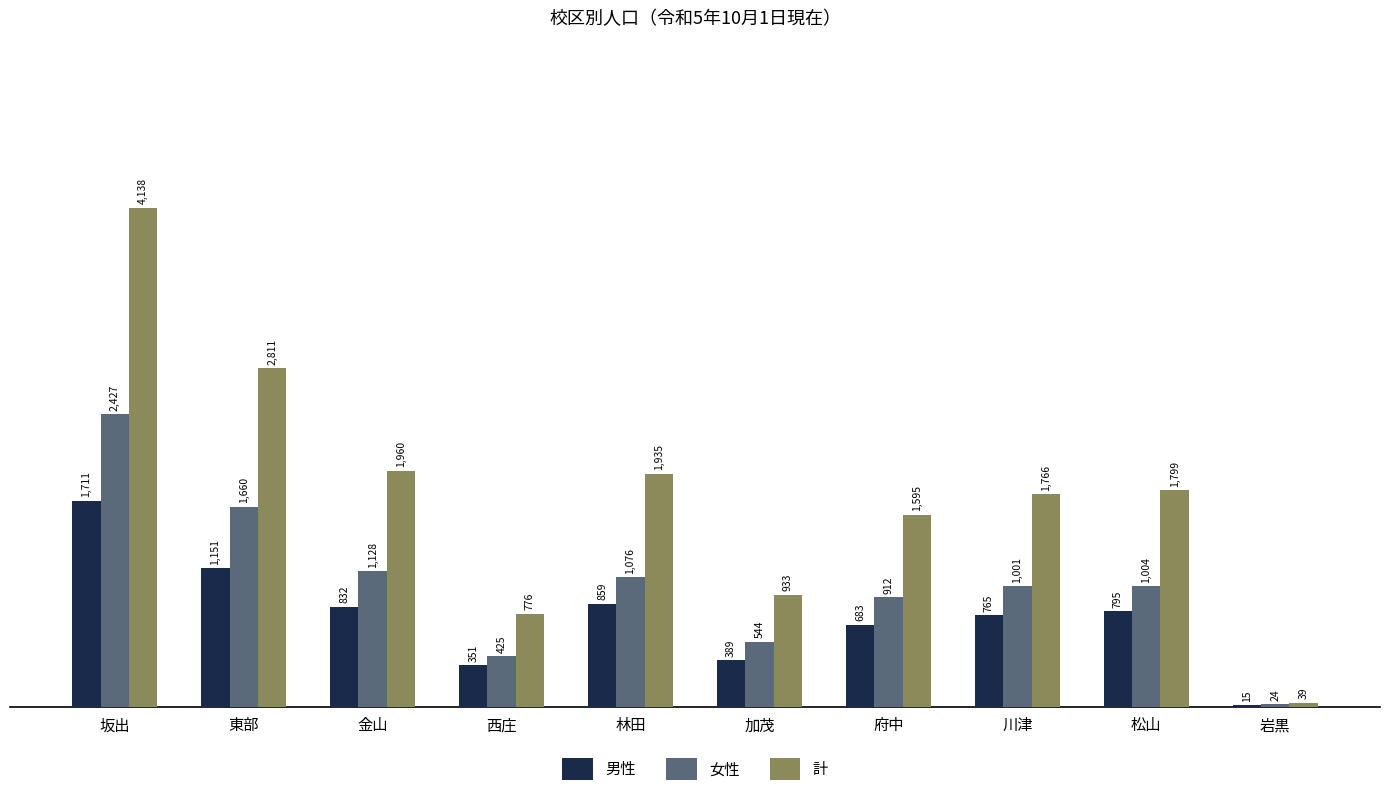

Is the value of 計 at 加茂 greater than the value of 女性 at 東部?

No